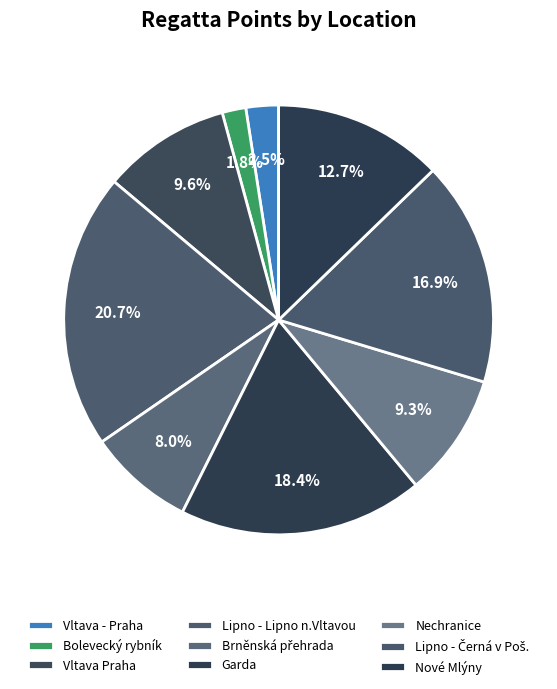

Do Vltava - Praha and Bolevecký rybník together represent more than half of the pie?

No